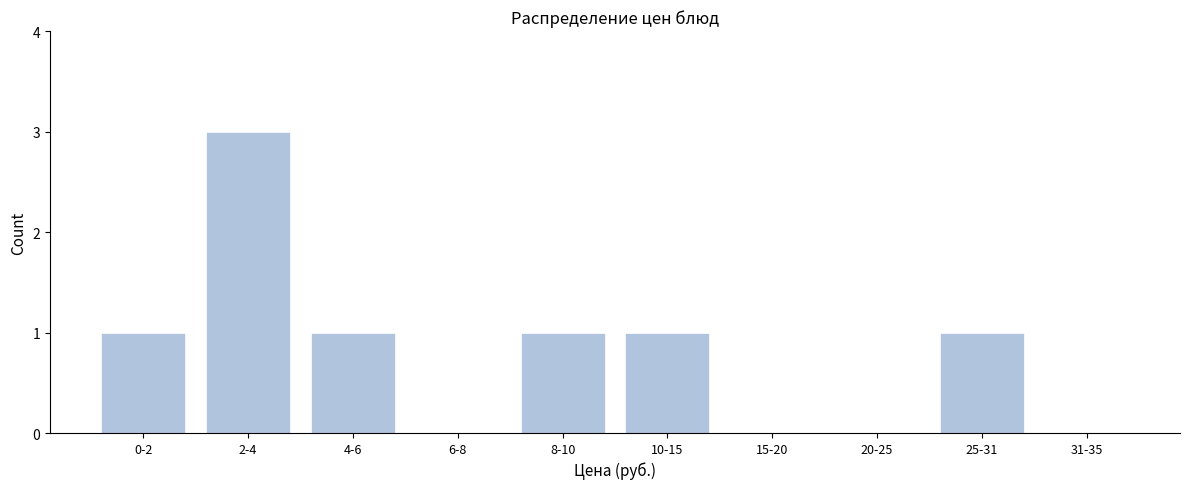

Reading left to right, transcribe all the data shown in this chart.

0-2=1	2-4=3	4-6=1	6-8=0	8-10=1	10-15=1	15-20=0	20-25=0	25-31=1	31-35=0